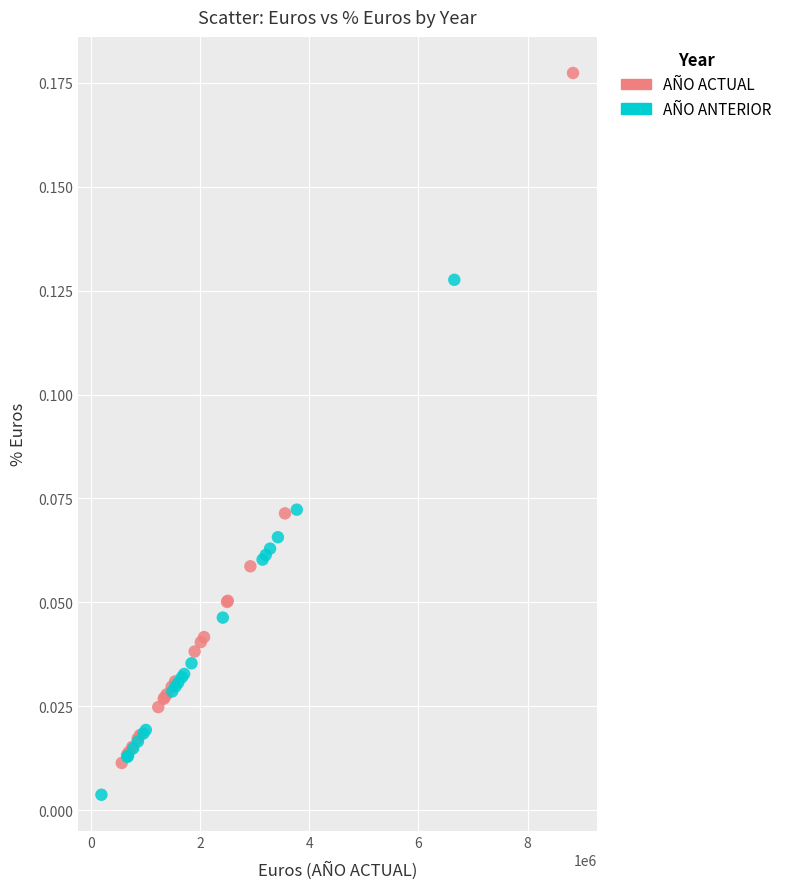

Which series reaches the maximum Y coordinate?

AÑO ACTUAL